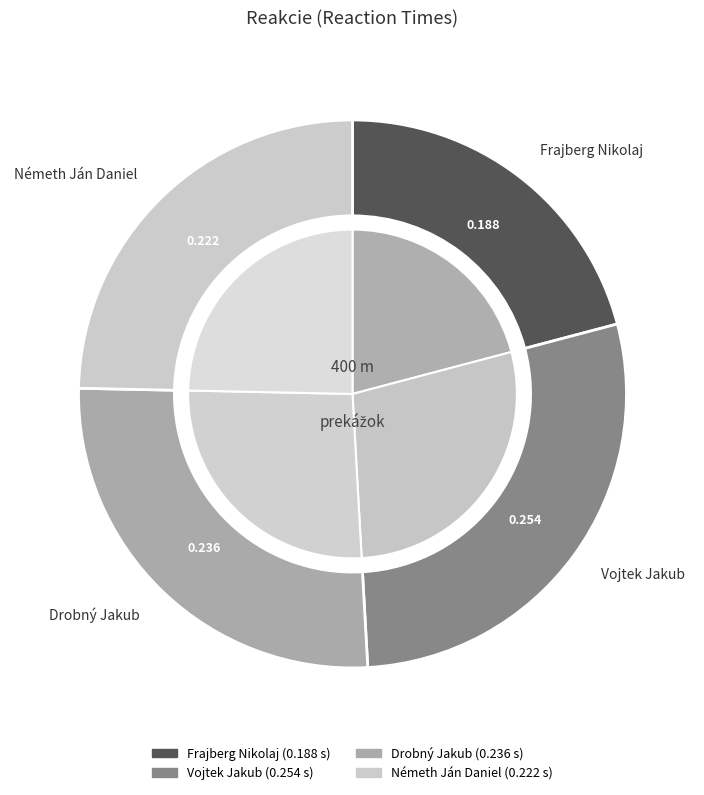

Is it true that Frajberg Nikolaj is 21% of the pie?

True